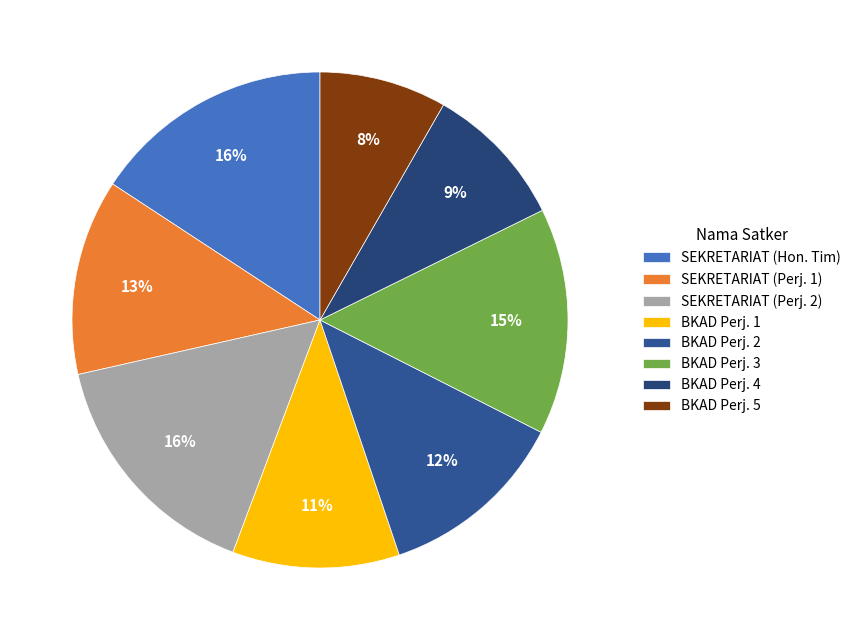

How many segments does this pie chart have?

8